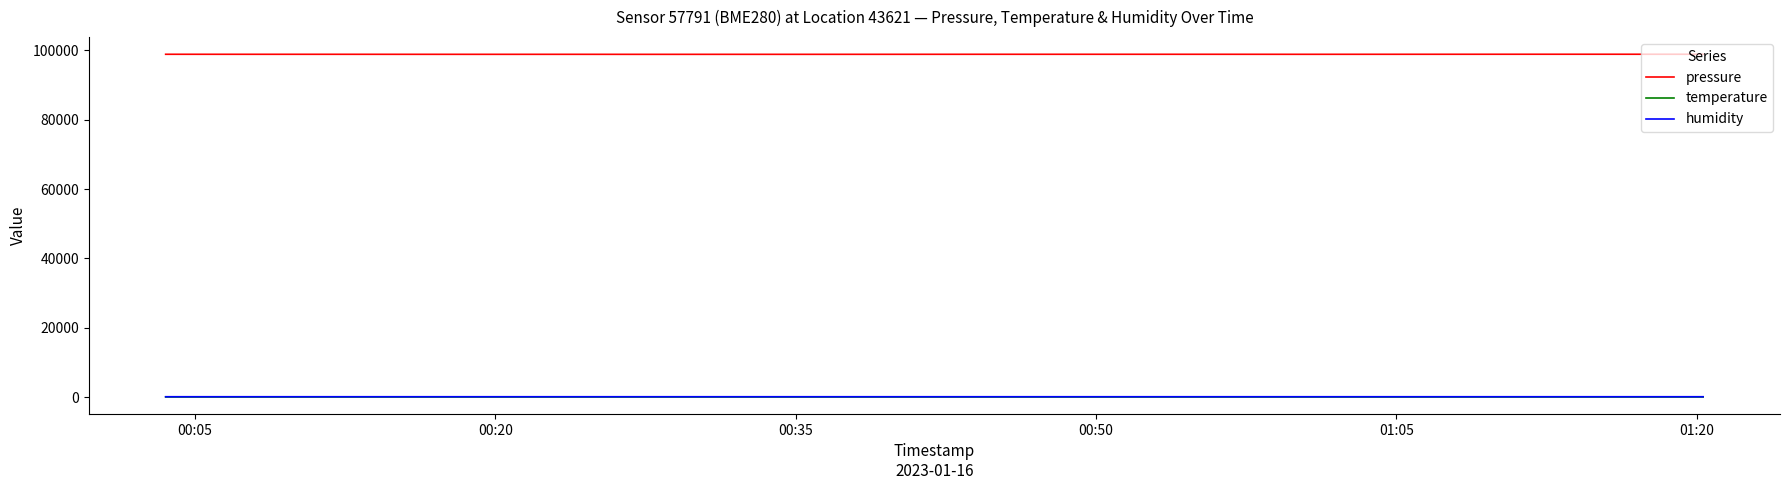

True or false: pressure and humidity cross at least once.

False